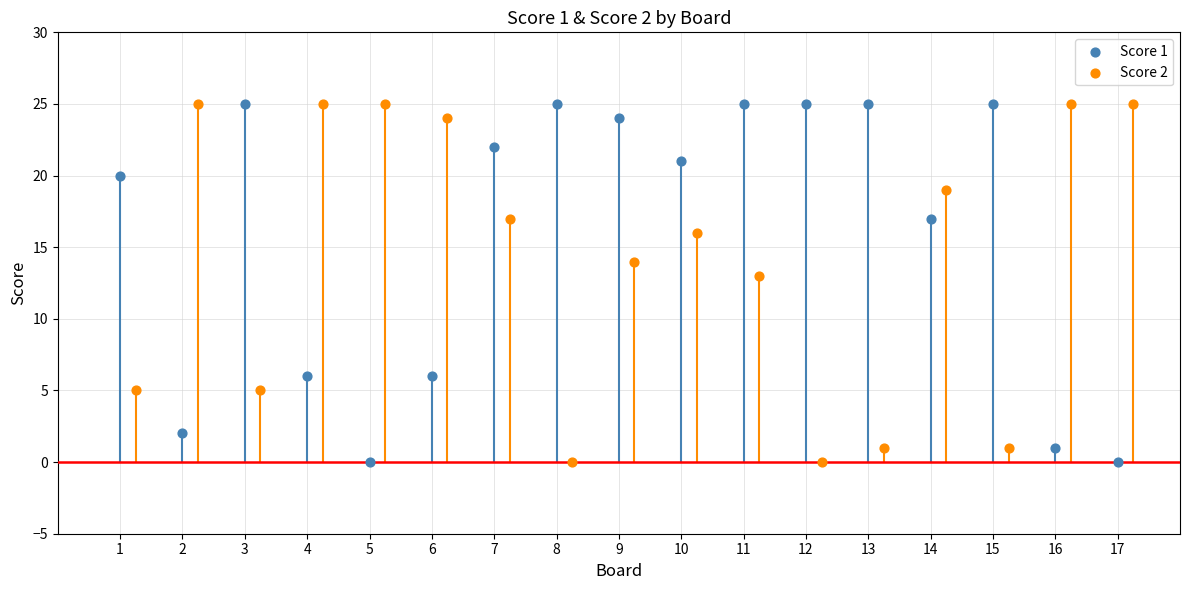

What are all the series names shown in the legend?

Score 1, Score 2